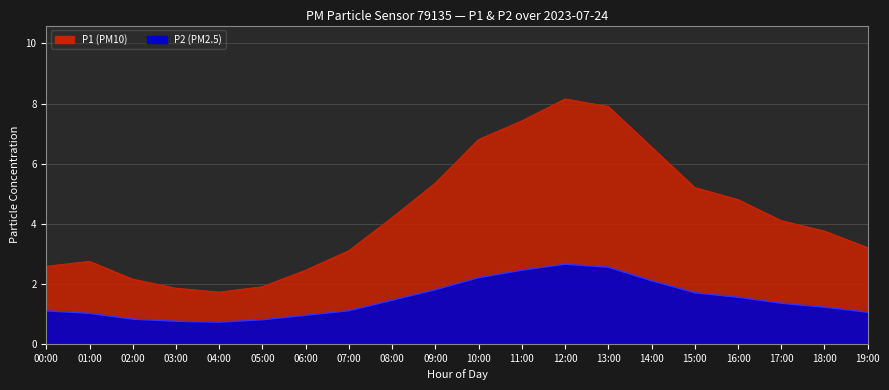

What position from the left is 02:00?

3